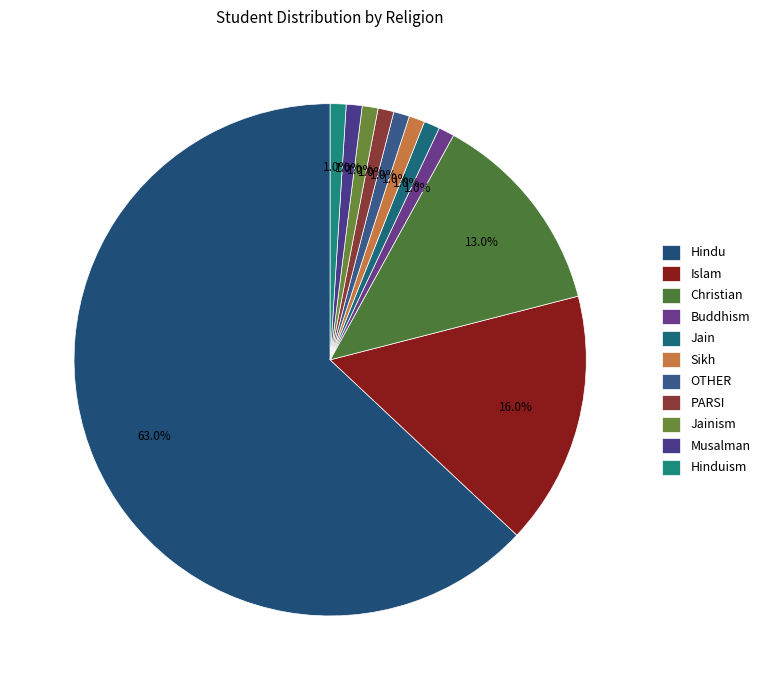

Does any single category account for the majority?

Yes